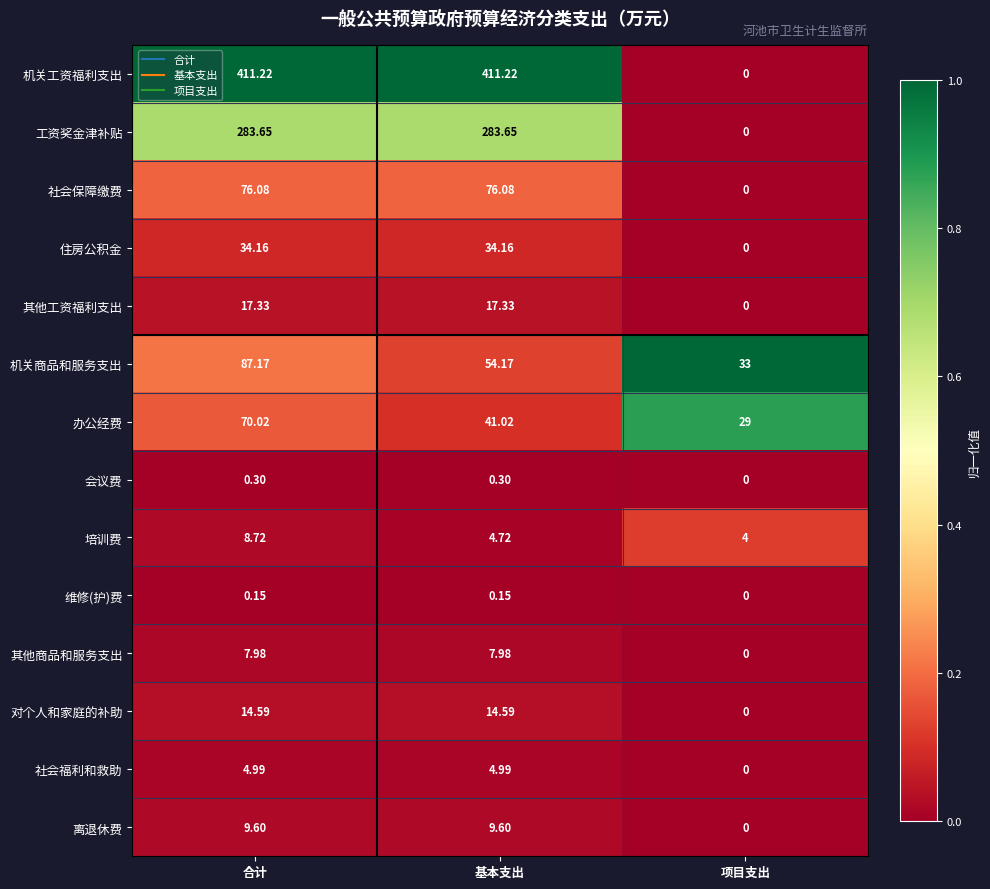

Is the value of 工资奖金津补贴 at 项目支出 greater than the value of 办公经费 at 项目支出?

No